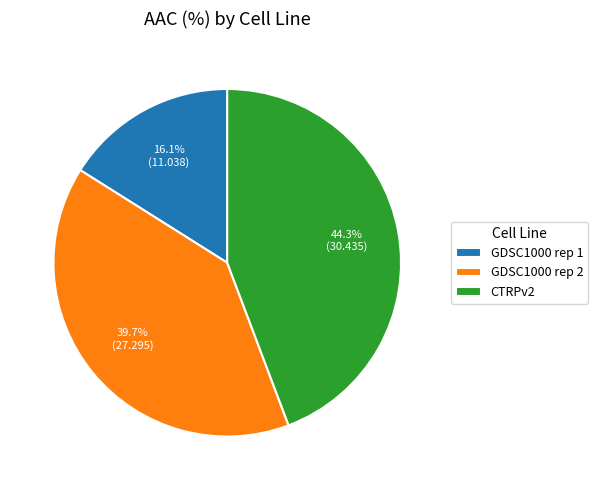

To the nearest percent, what is the difference between the CTRPv2 and GDSC1000 rep 1 slice percentages?

28%